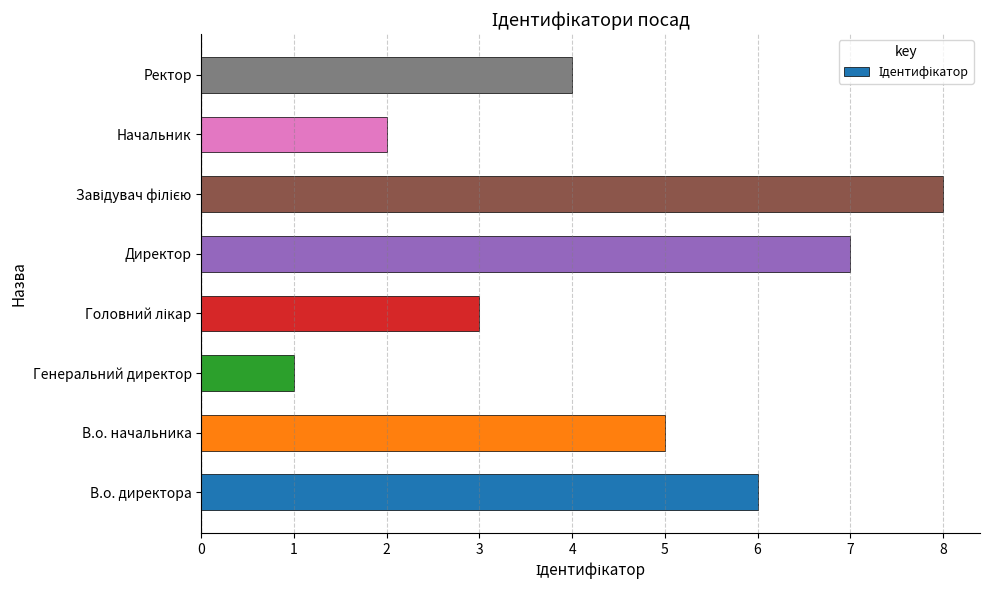

How many values are below 5?

4